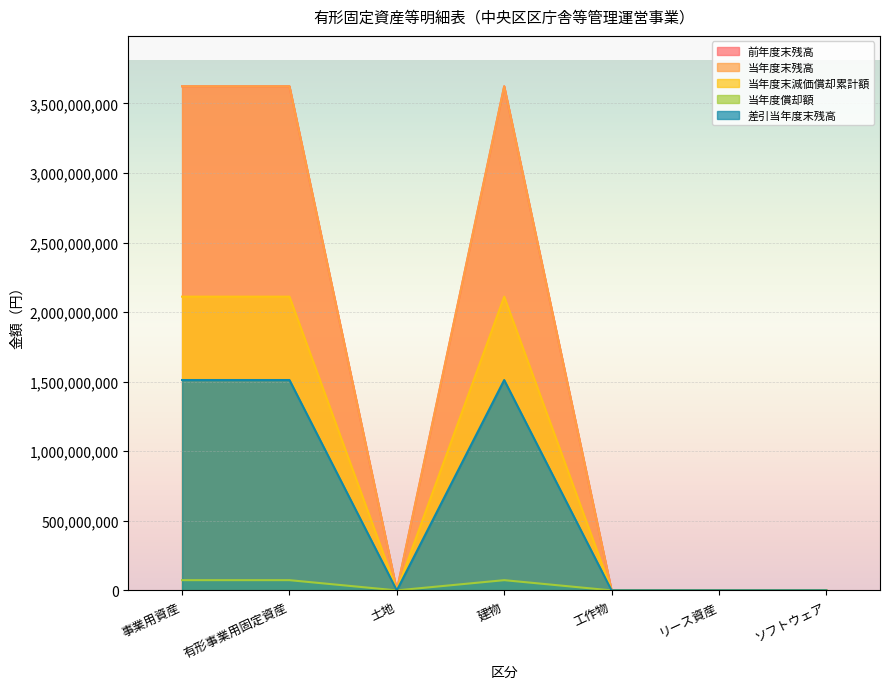

What is the spread (max minus min) of values at 建物?

3549033831